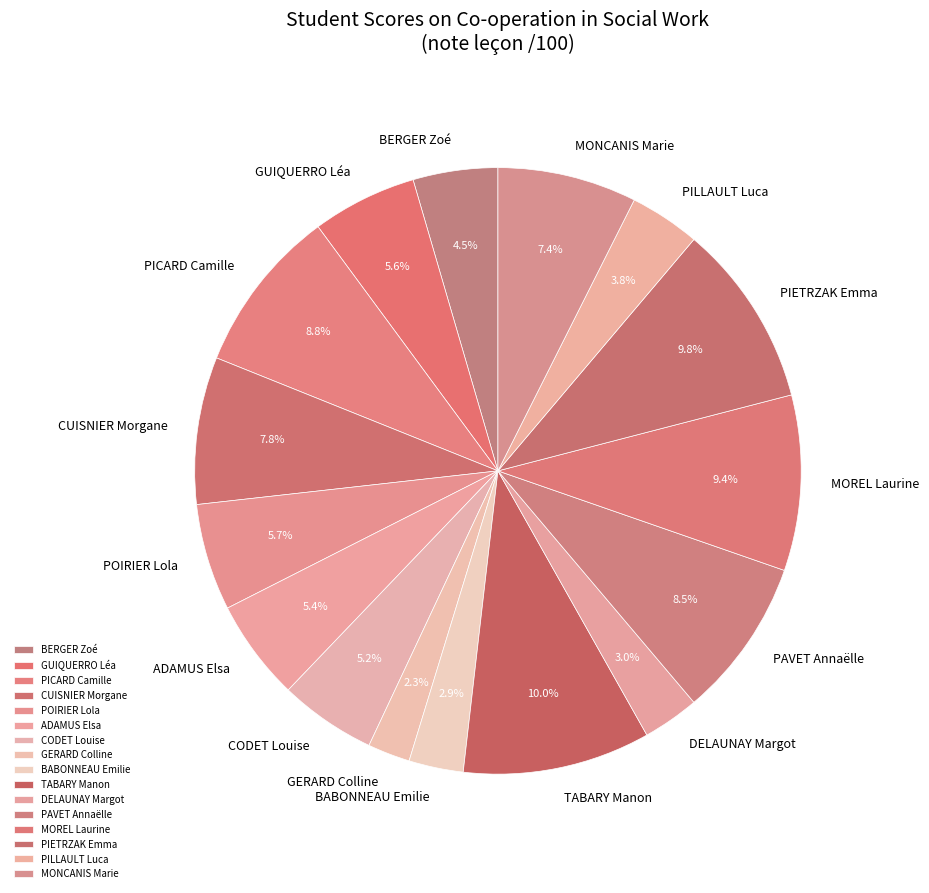

Is there a majority slice in this chart?

No